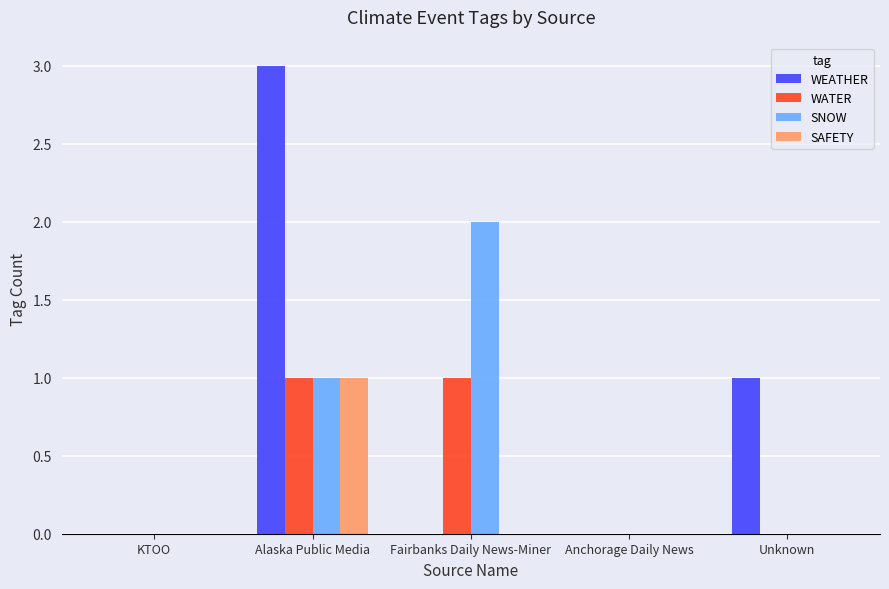

Which category has the highest value in the SAFETY series?

Alaska Public Media